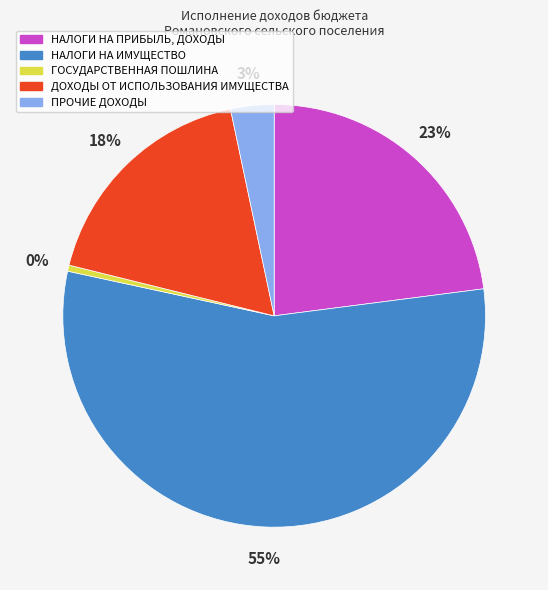

Rank the categories by value from lowest to highest.

ГОСУДАРСТВЕННАЯ ПОШЛИНА, ПРОЧИЕ ДОХОДЫ, ДОХОДЫ ОТ ИСПОЛЬЗОВАНИЯ ИМУЩЕСТВА, НАЛОГИ НА ПРИБЫЛЬ, ДОХОДЫ, НАЛОГИ НА ИМУЩЕСТВО